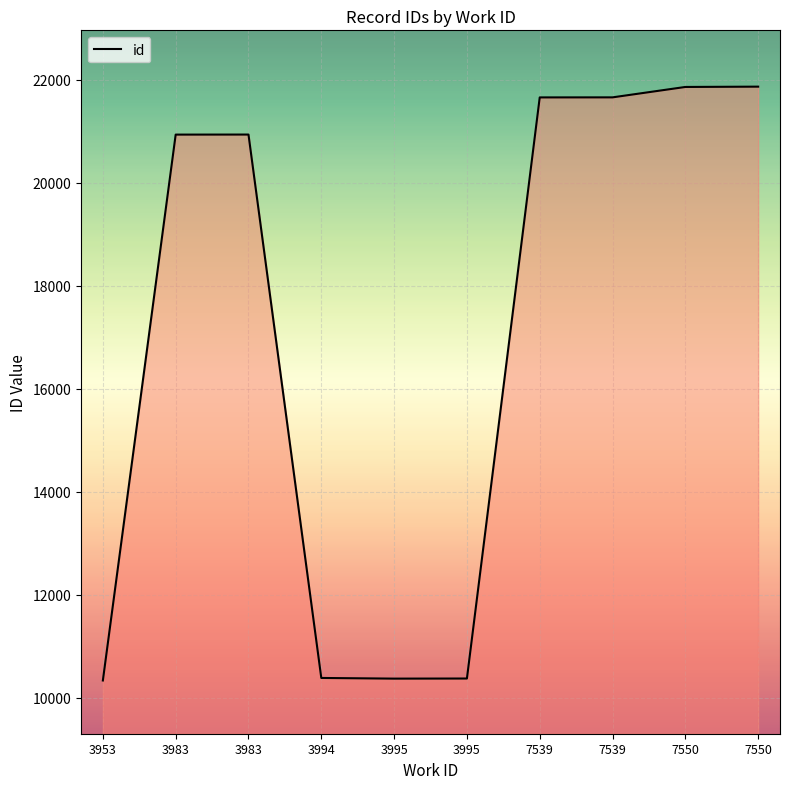

How many lines are shown in the chart?

1